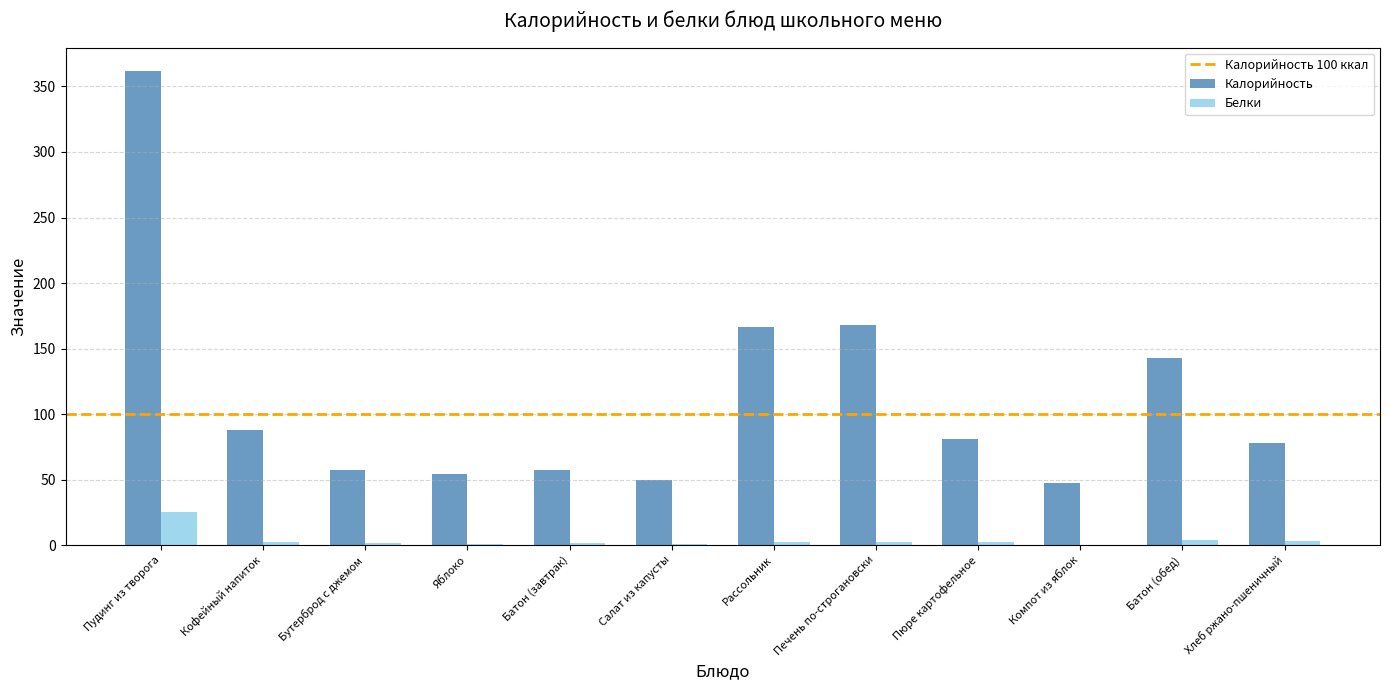

Which category has the highest value across all series?

Пудинг из творога